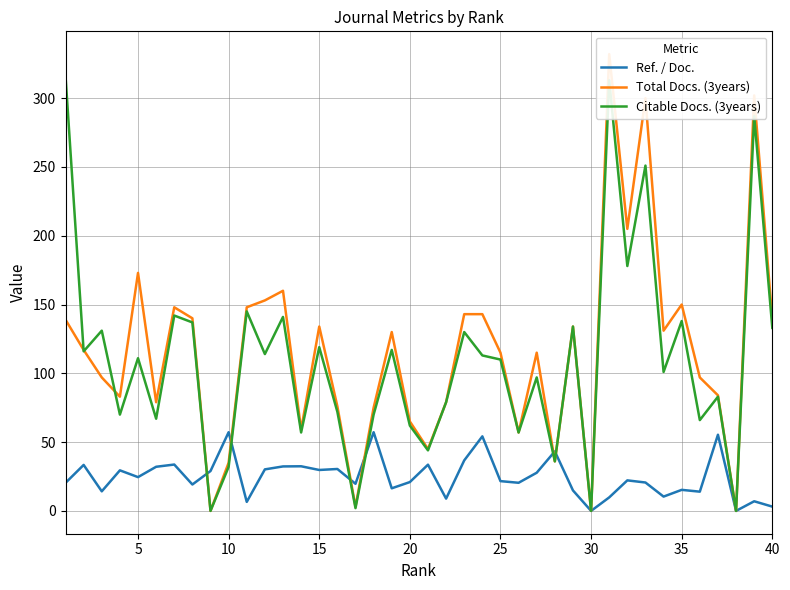

Is it true that Citable Docs. (3years) equals 0.0 at 30?

True